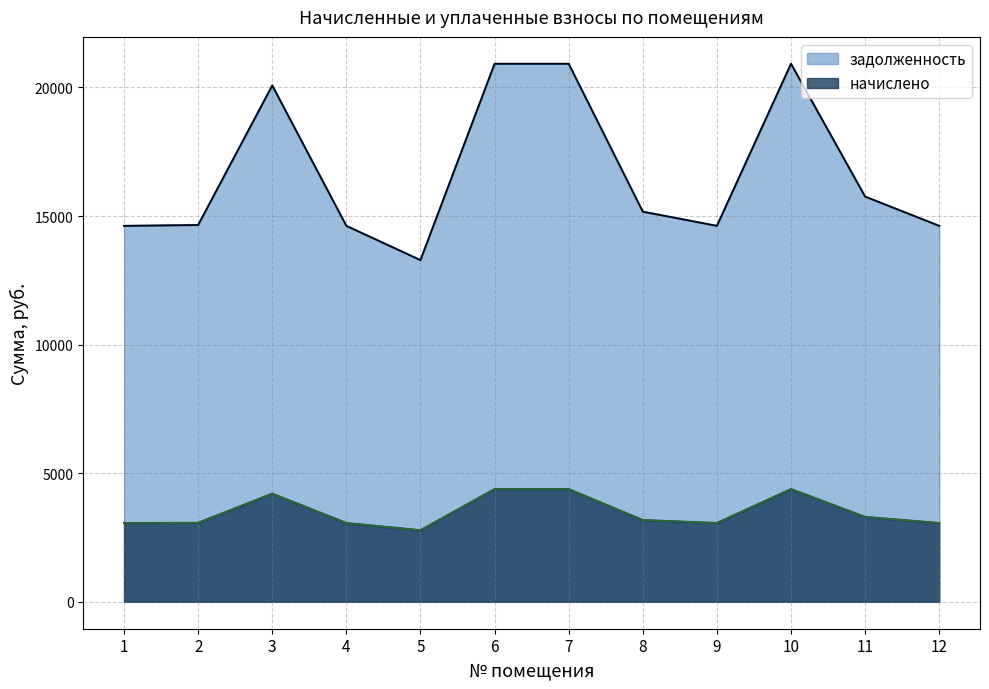

What is the approximate value of начислено at 9?

3061.8